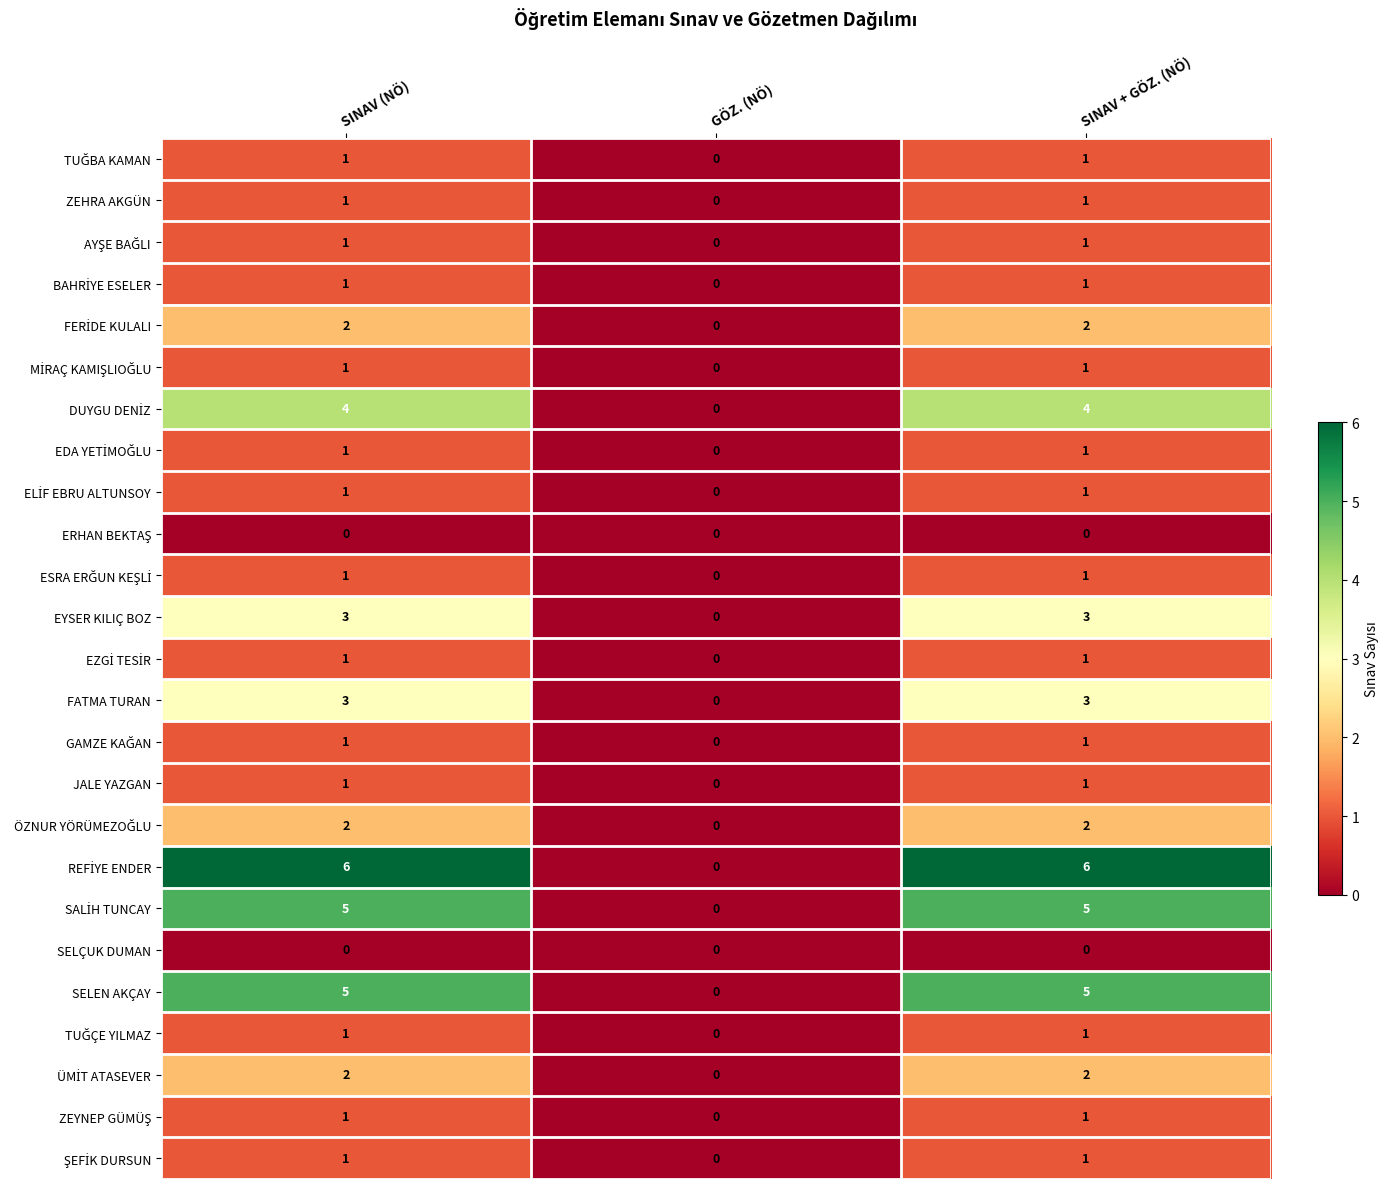

What is the spread (max minus min) of values at SINAV (NÖ)?

6